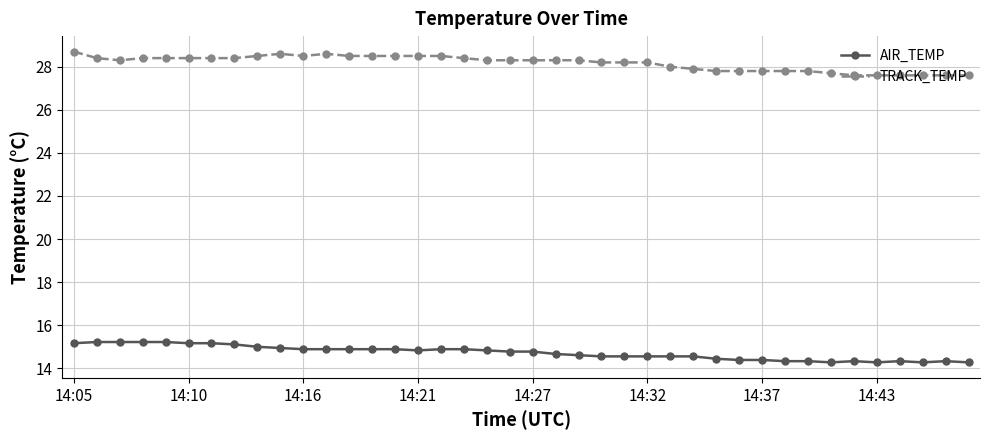

True or false: AIR_TEMP and TRACK_TEMP cross at least once.

False